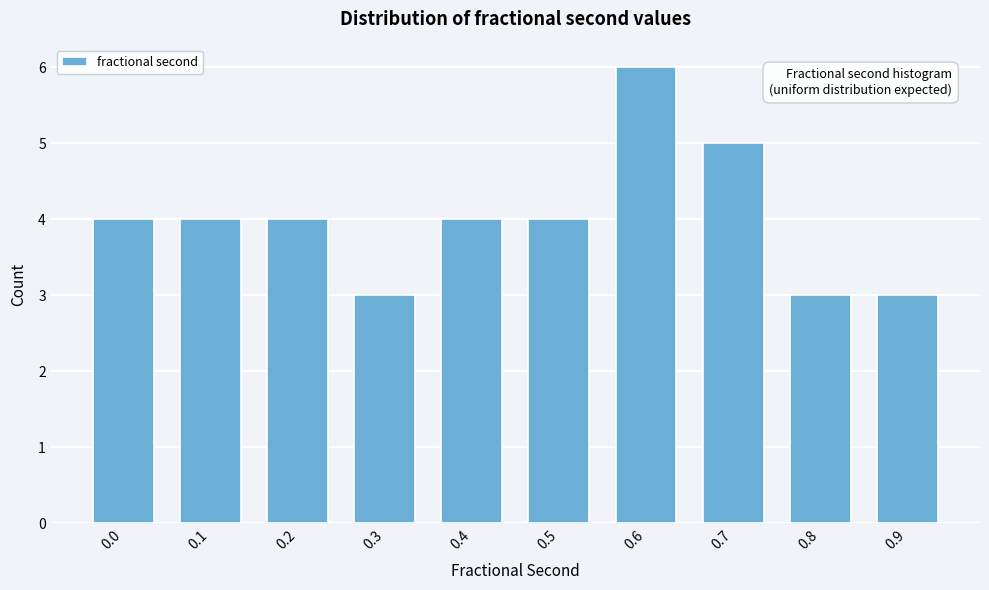

Reading left to right, what are all the values shown in this chart?

0.0=4	0.1=4	0.2=4	0.3=3	0.4=4	0.5=4	0.6=6	0.7=5	0.8=3	0.9=3